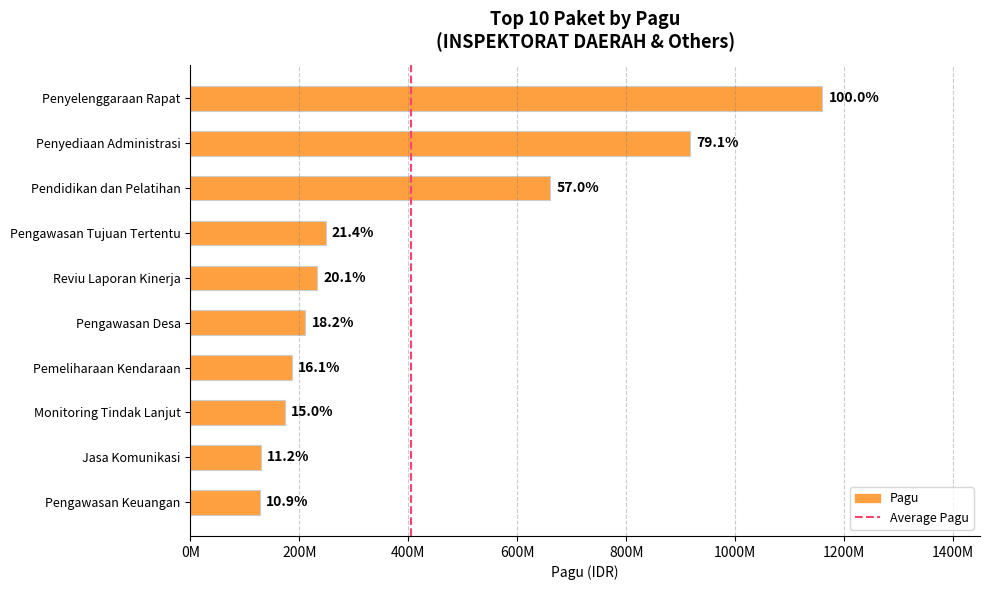

Are the bars horizontal?

Yes